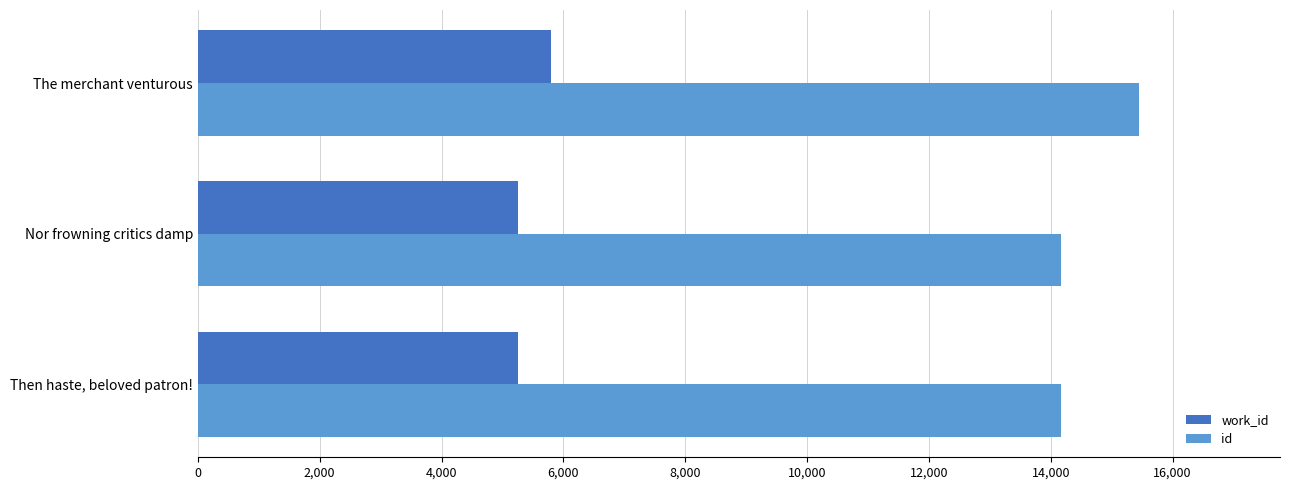

What is the sum of all id values?

43777